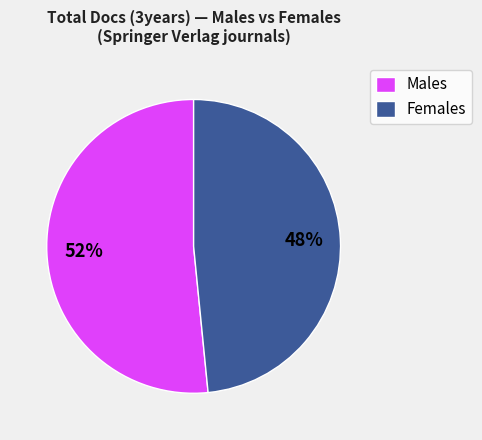

Between Males and Females, which is larger?

Males